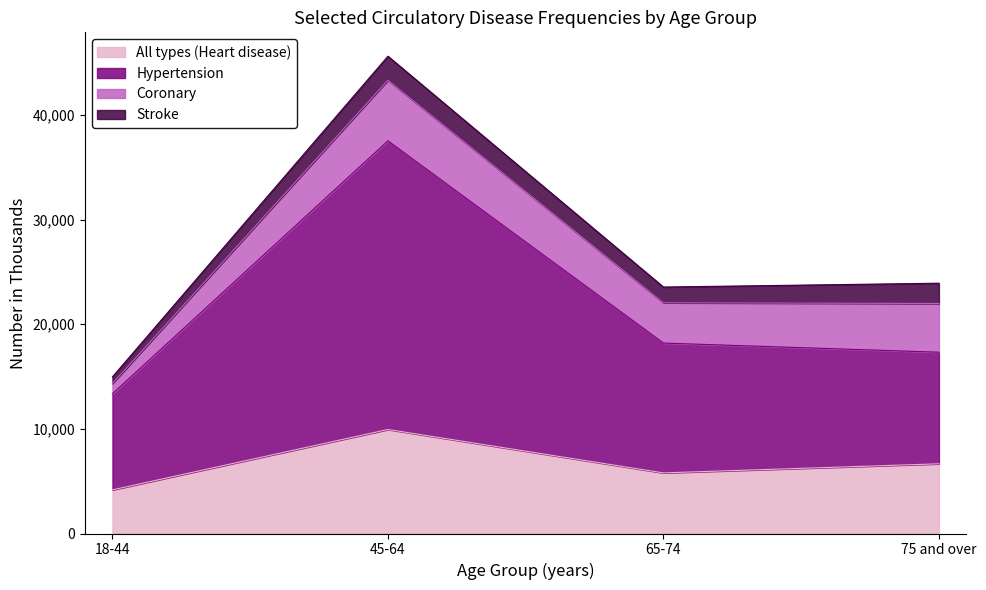

Read the All types (Heart disease) value at 45-64.

9939